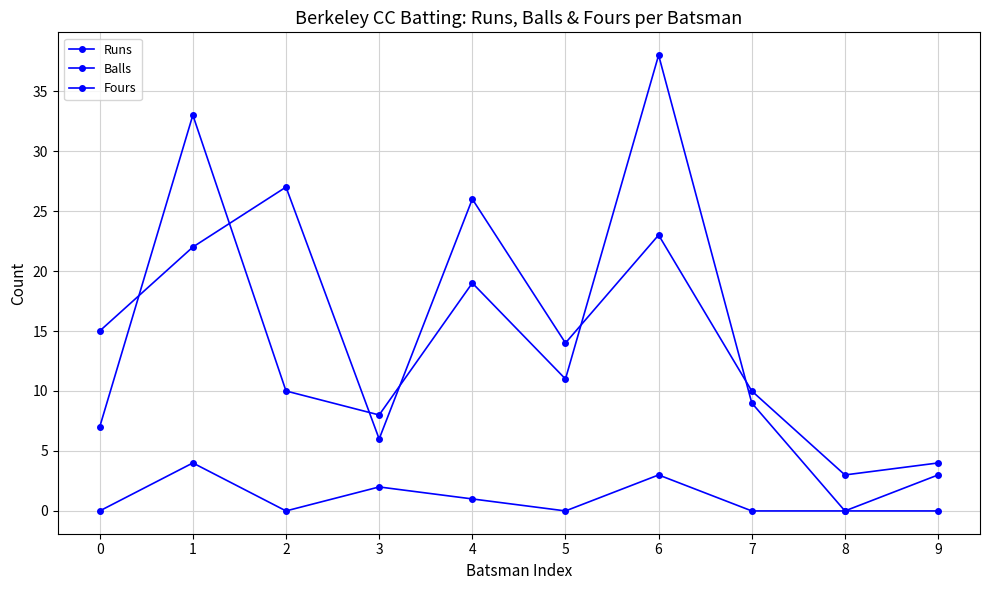

True or false: Runs has more than 2 interior local peaks.

True